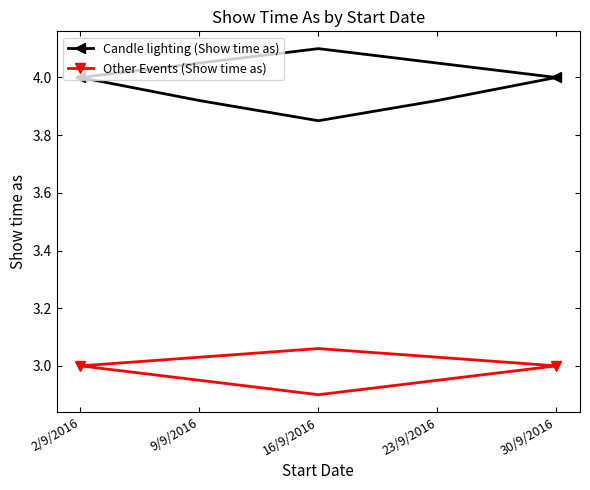

What is the maximum value for Candle lighting (Show time as)?

4.1